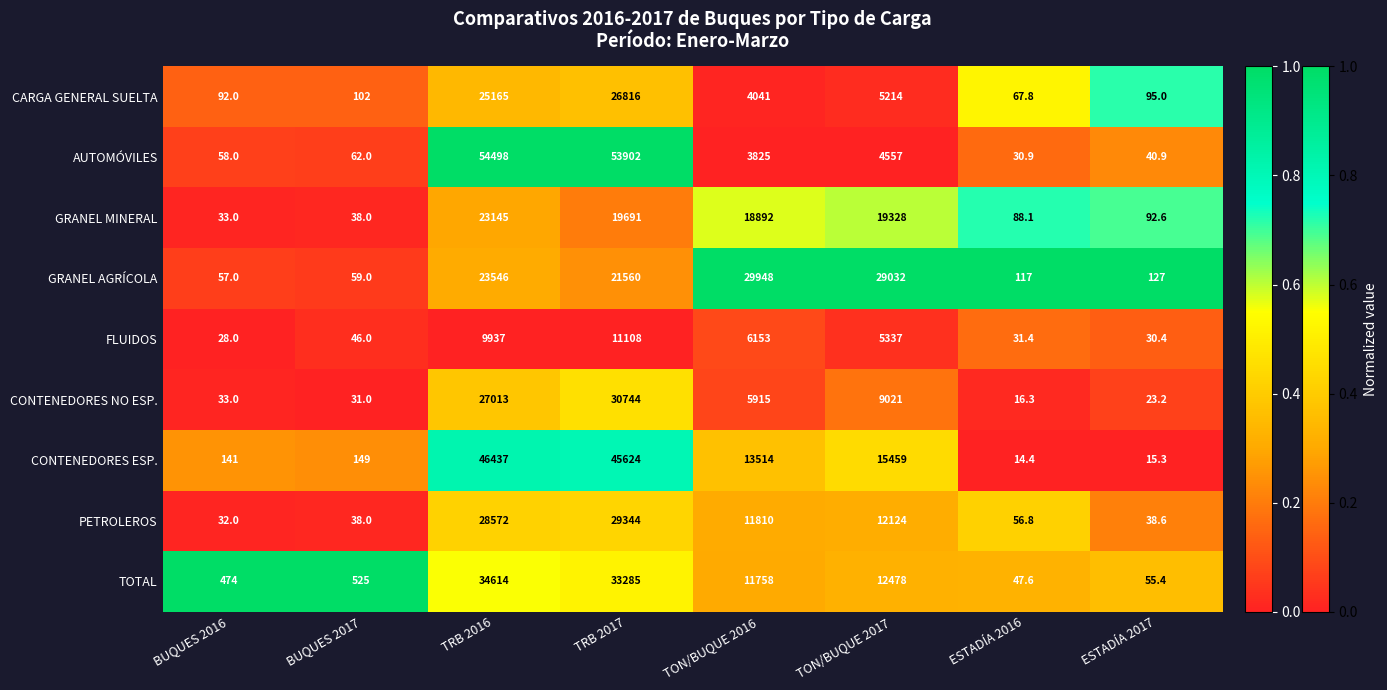

Which category has the lowest value across all series?

ESTADÍA 2016